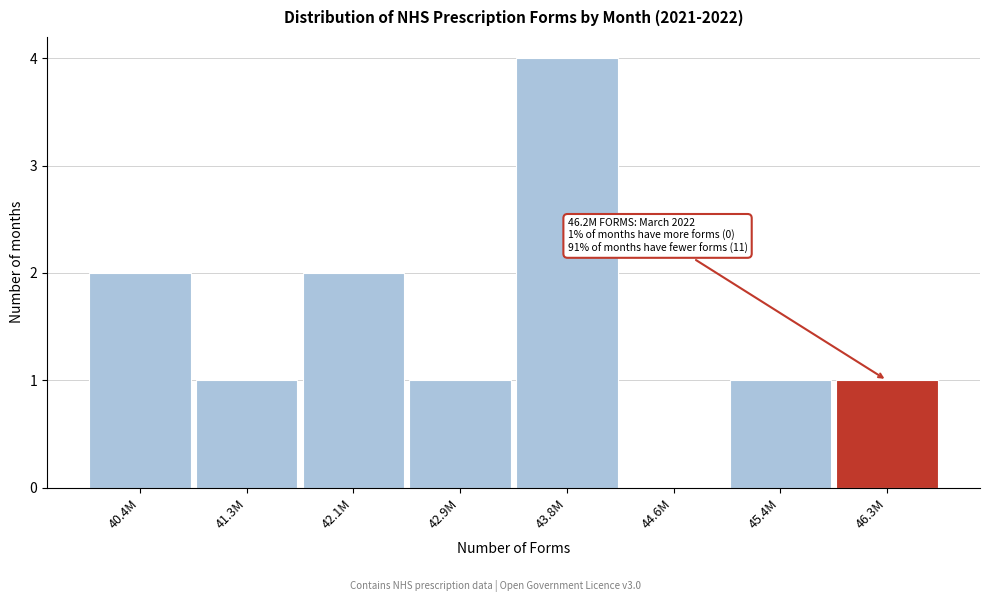

Reading left to right, transcribe all the data shown in this chart.

40.4M=2	41.3M=1	42.1M=2	42.9M=1	43.8M=4	44.6M=0	45.4M=1	46.3M=1